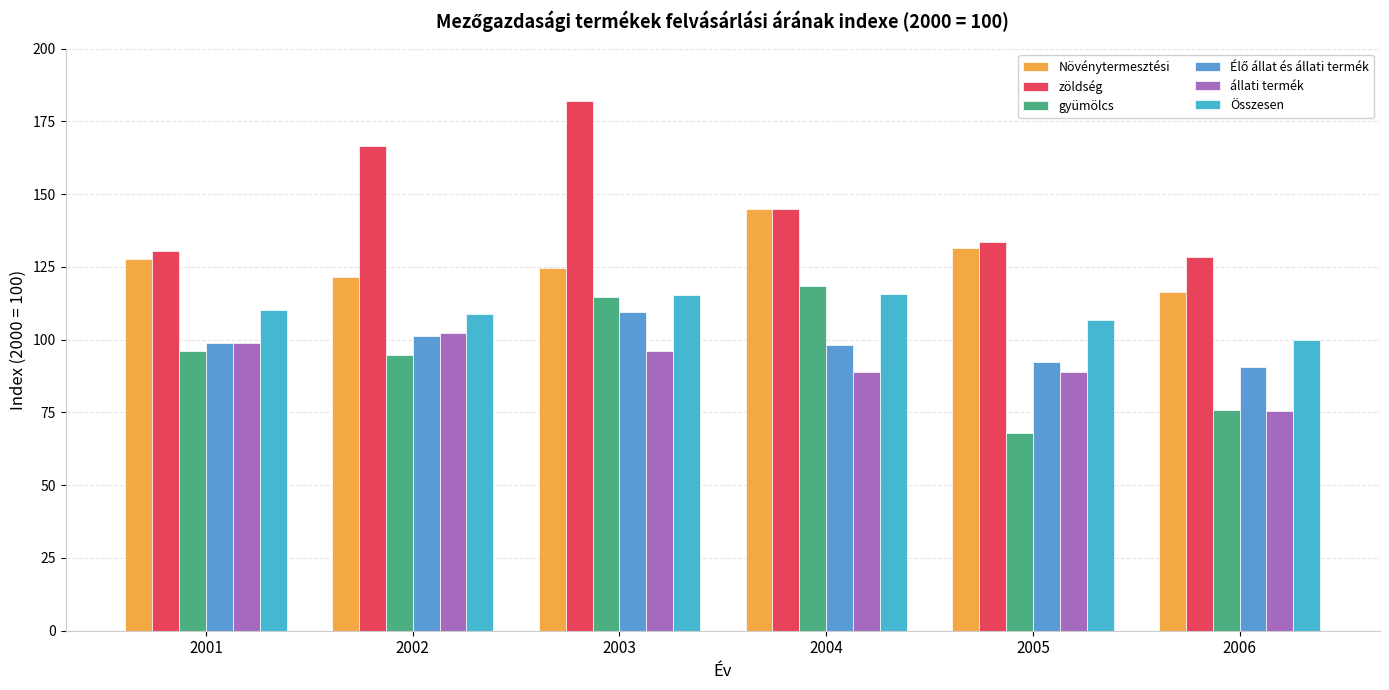

Read the állati termék value at 2005.

88.9